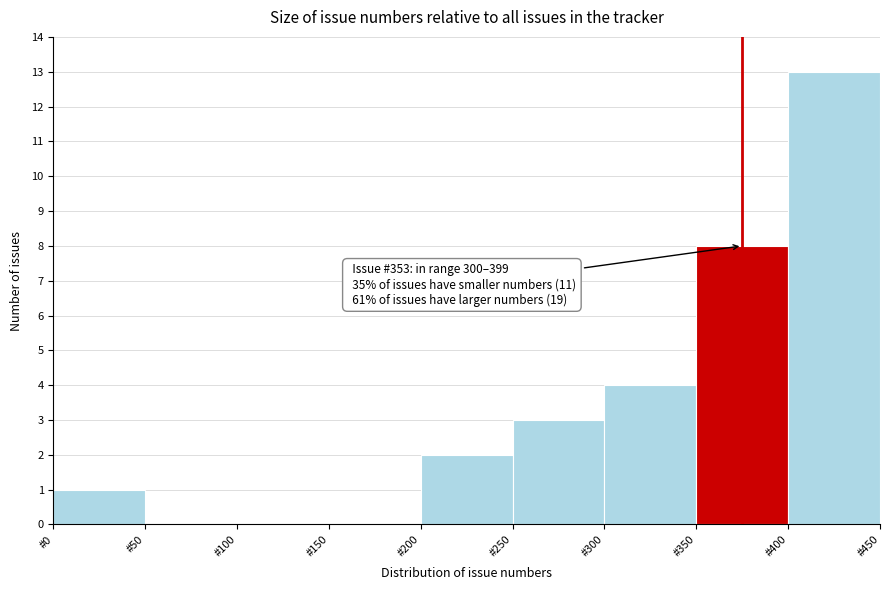

Over which range of the x-axis is the bar tallest?

400 to 450